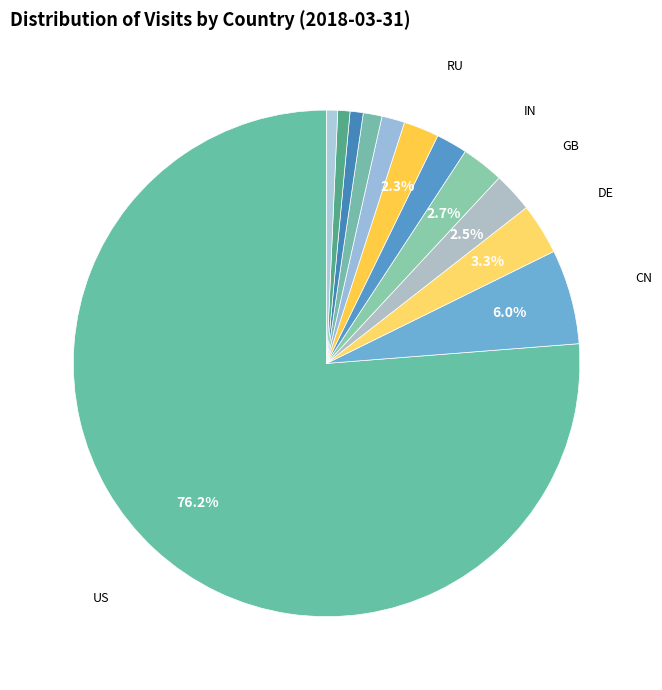

How many segments does this pie chart have?

12